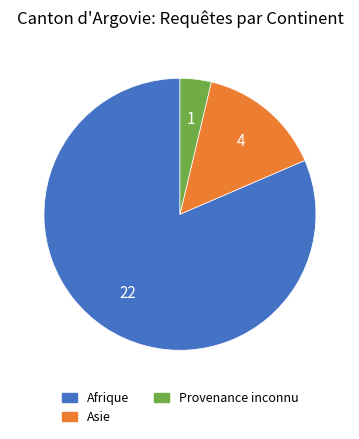

Is there a majority slice in this chart?

Yes